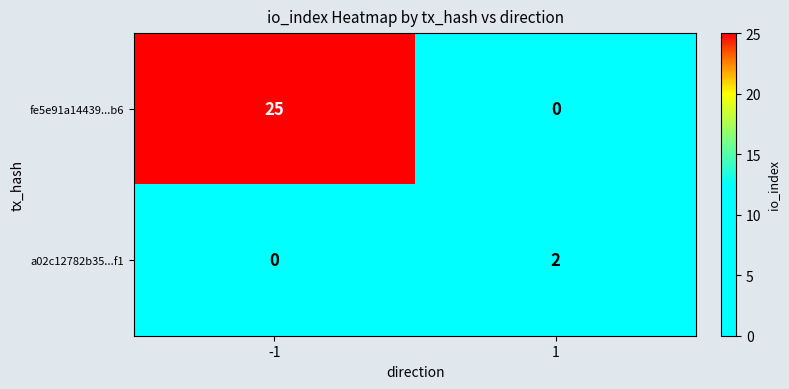

Rank the series by their maximum value, from highest to lowest.

fe5e91a14439...b6, a02c12782b35...f1